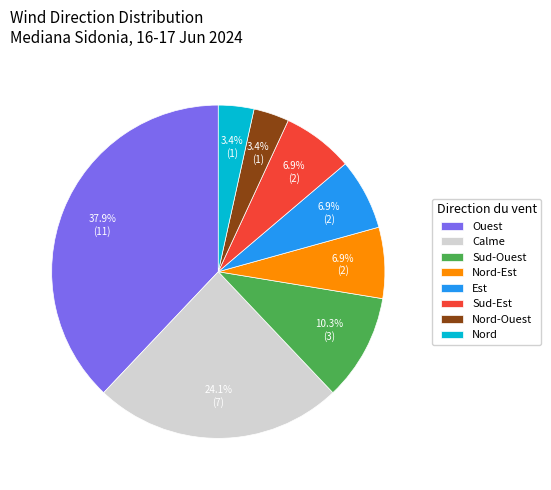

Which slice is the largest?

Ouest